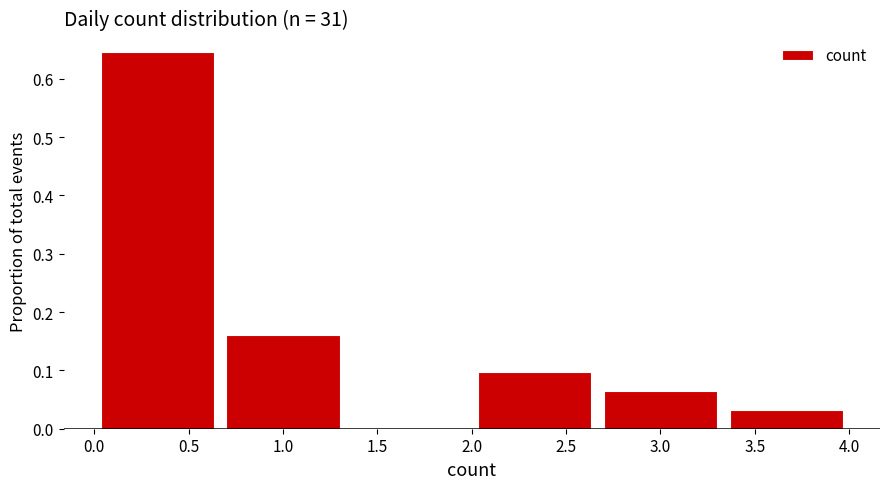

What is the height of the bar covering 2.65 to 3.35 on the x-axis? Neither the bar edges nor the heights are printed on the chart, so give them approximately, as read against the axes.

0.06